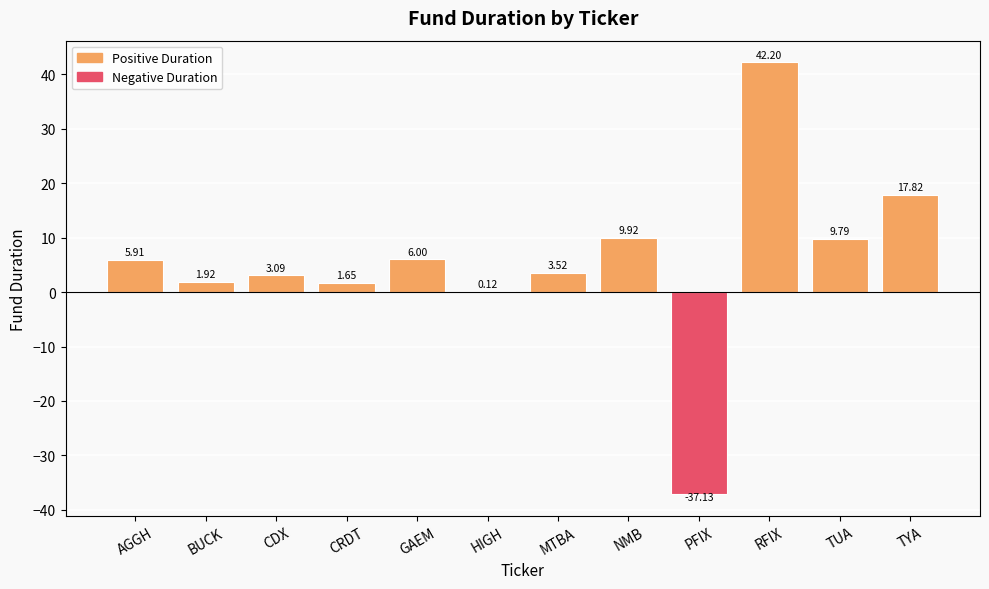

Between RFIX and TUA, which is larger?

RFIX